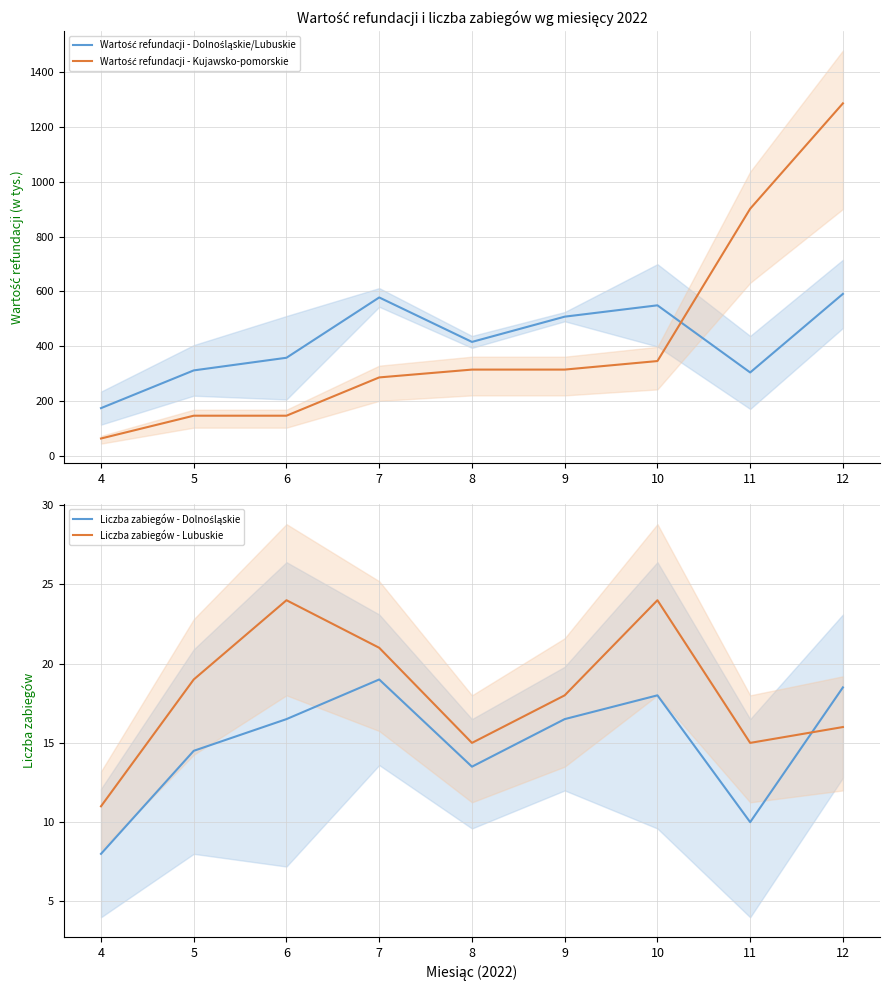

True or false: Wartość refundacji - Dolnośląskie/Lubuskie has a value of 120.3 at 11.

False